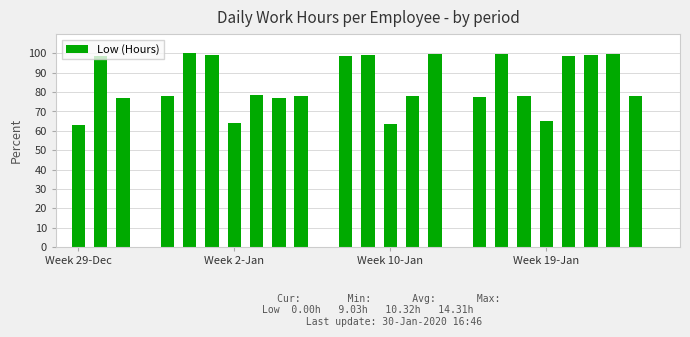

What is the sum of all values?

1947.7